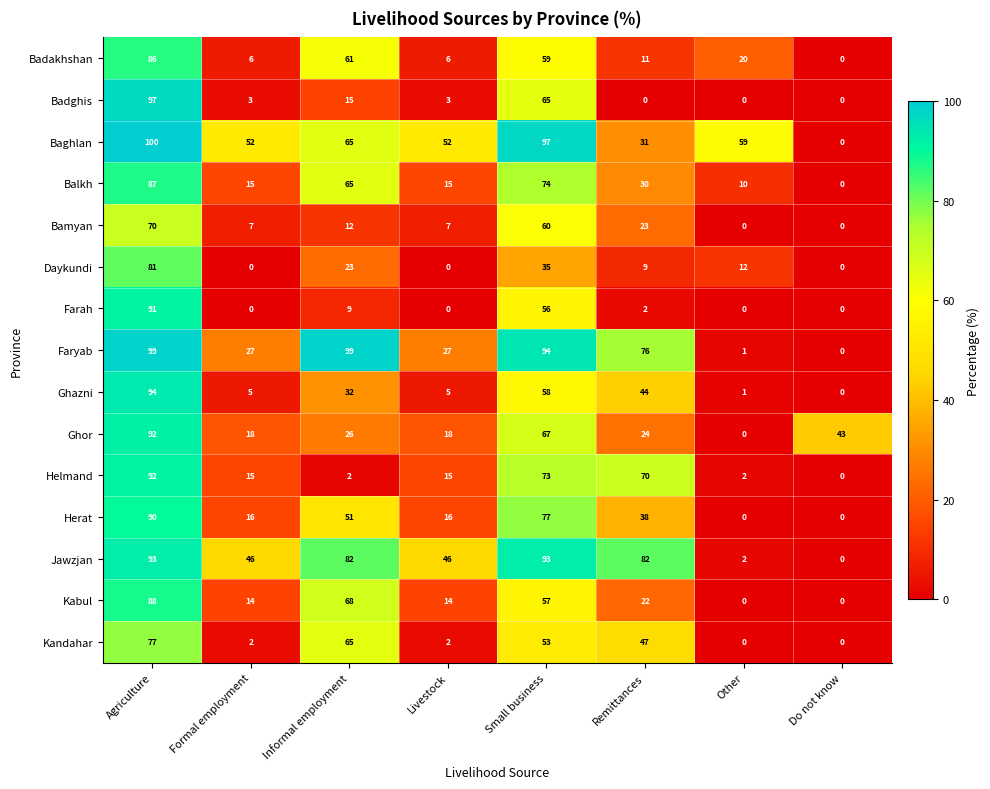

True or false: Kandahar has a value of 65 at Informal employment.

True